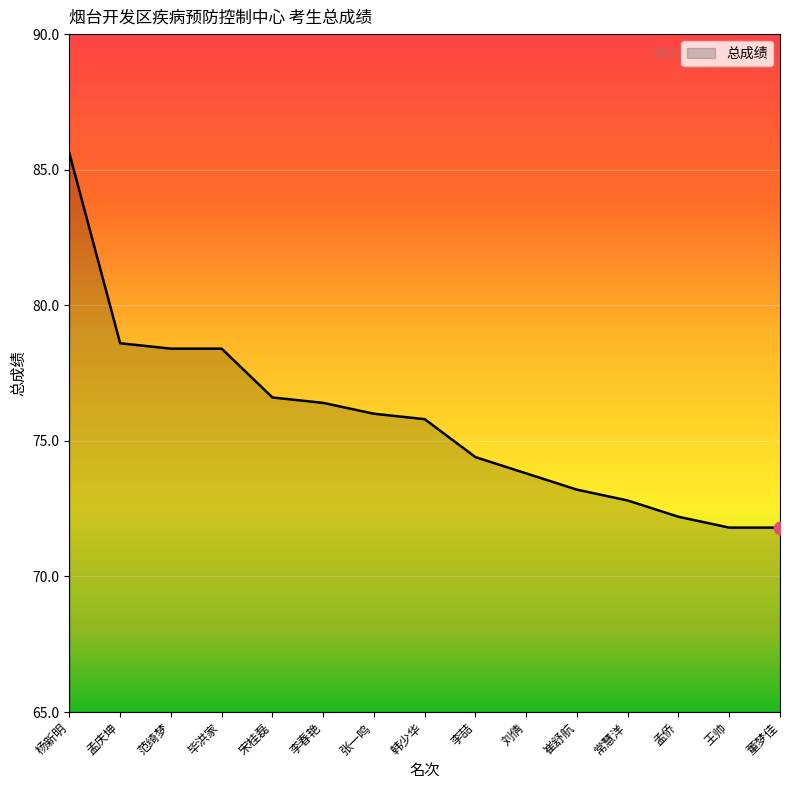

Between 范绮梦 and 王帅, which is larger?

范绮梦